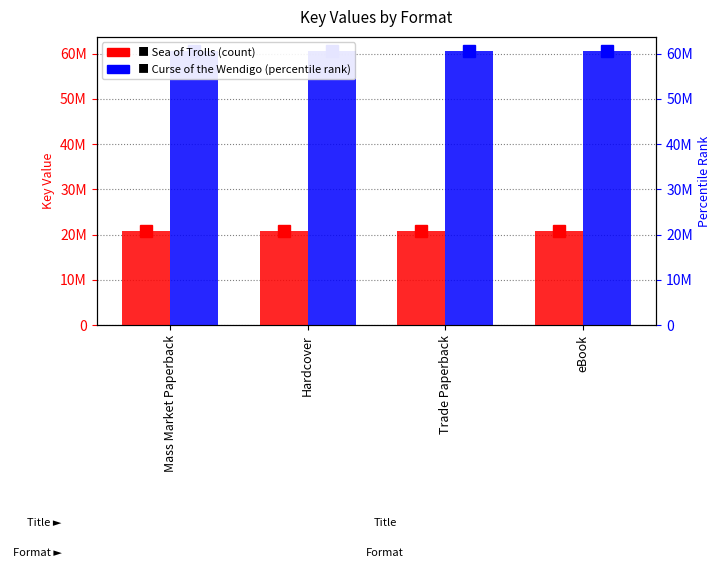

Which series changed the most between Hardcover and eBook?

Sea of Trolls